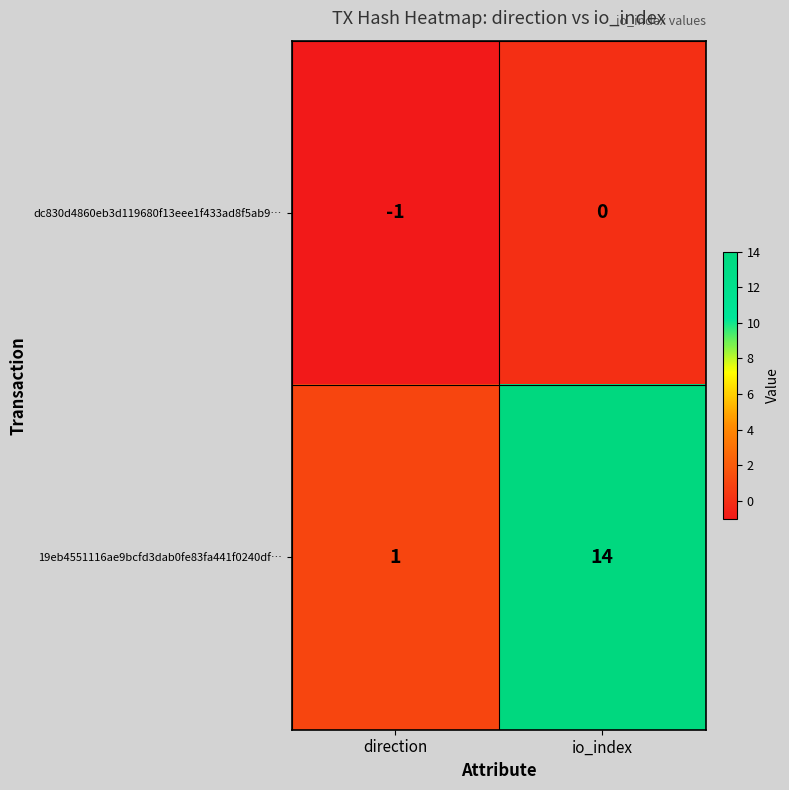

Which series has the largest total across all categories?

19eb4551116ae9bcfd3dab0fe83fa441f0240df…